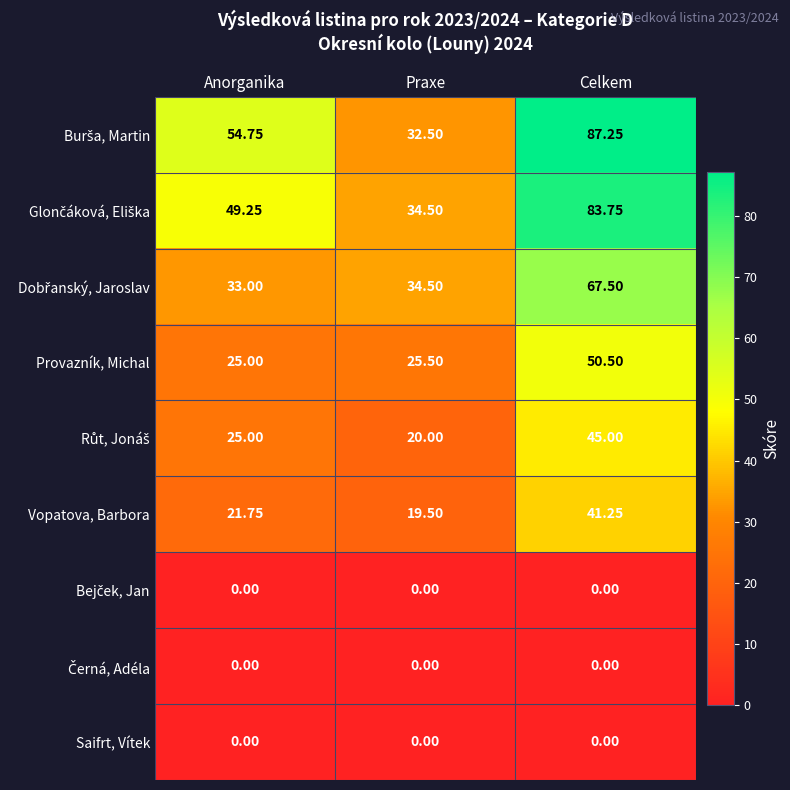

Rank the categories by Vopatova, Barbora value from lowest to highest.

Praxe, Anorganika, Celkem